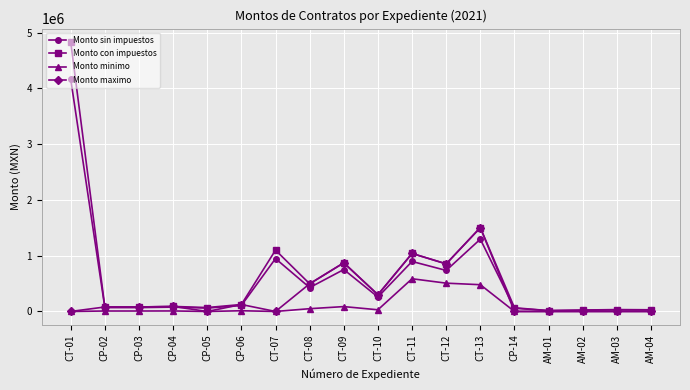

List the series in order of their peak value, highest first.

Monto con impuestos, Monto sin impuestos, Monto maximo, Monto minimo